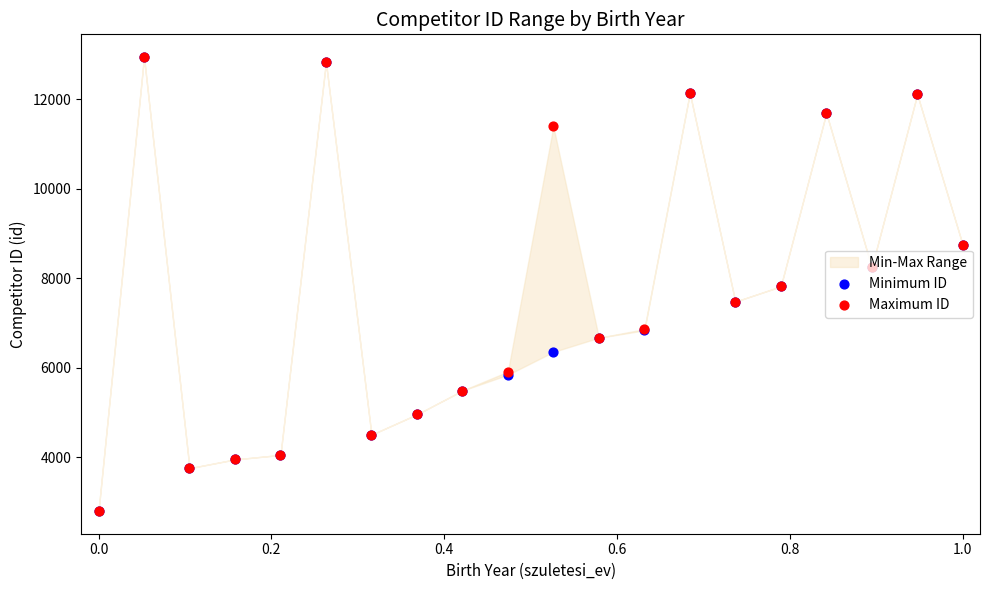

What is the total value across all series at 1.0?

17486